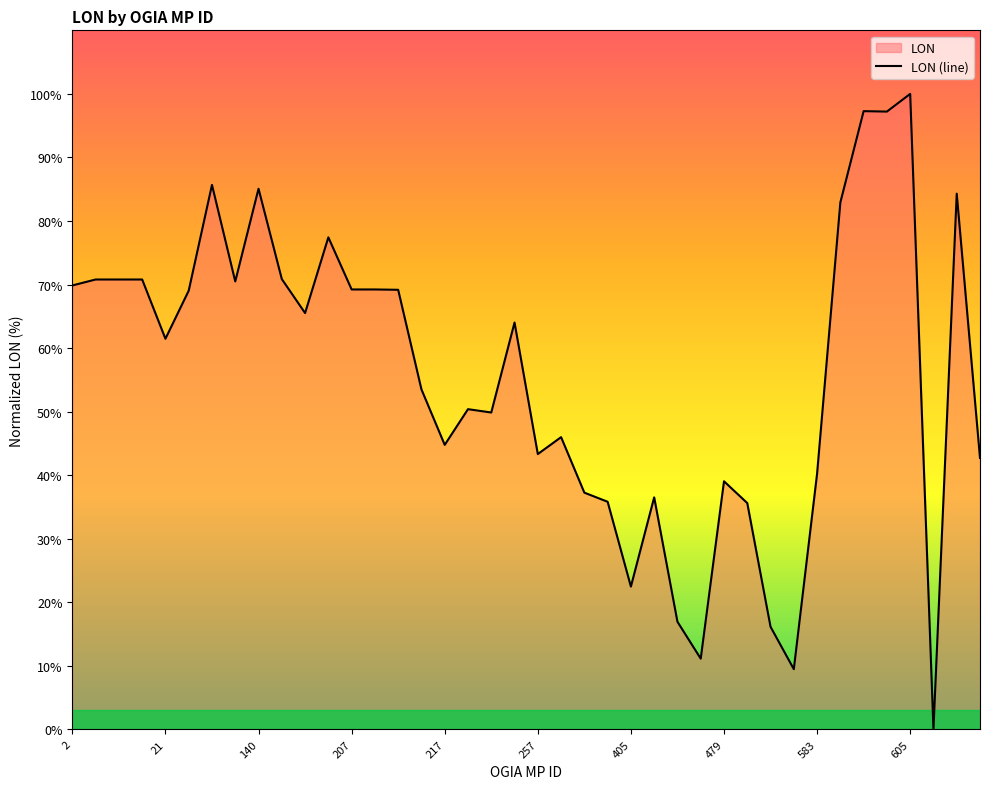

True or false: there are more than 1 points higher than both neighbors.

True